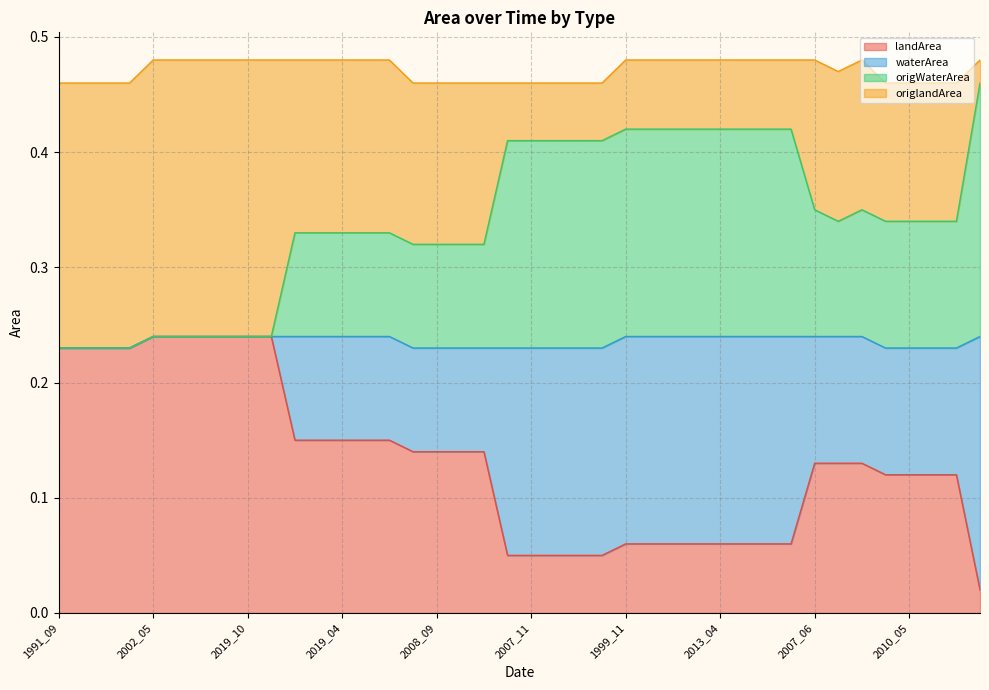

Where is waterArea nearest to the value 0?

1991_09